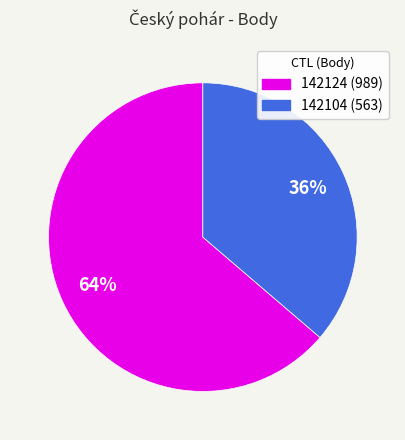

Rank the categories by value from lowest to highest.

142104, 142124